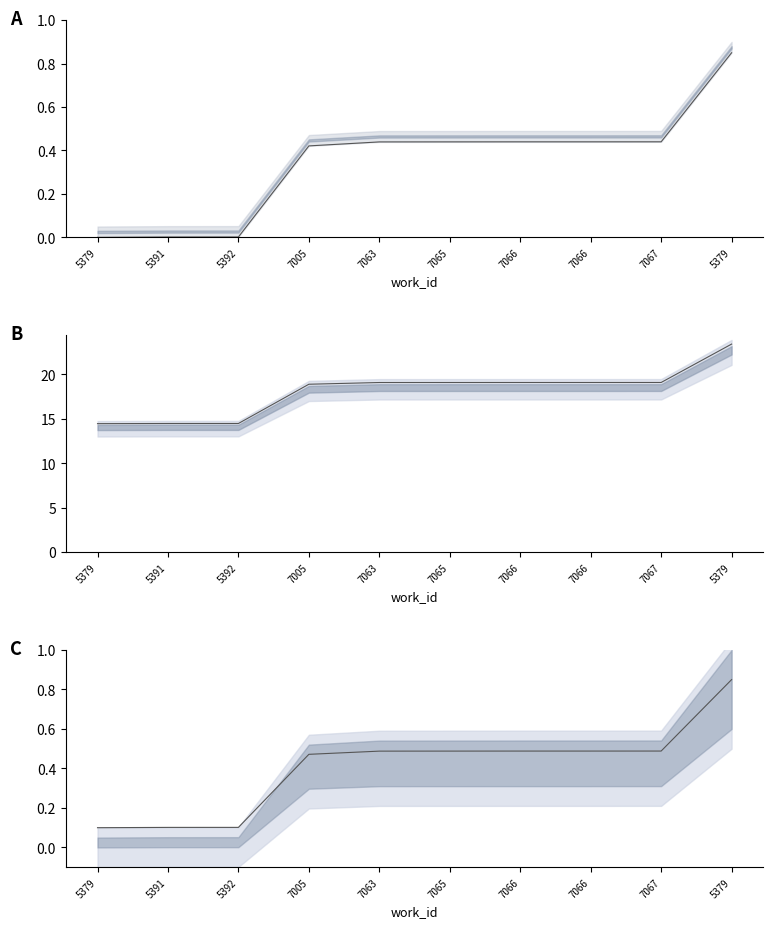

The value at 5391 is 0.1. True or false?

True